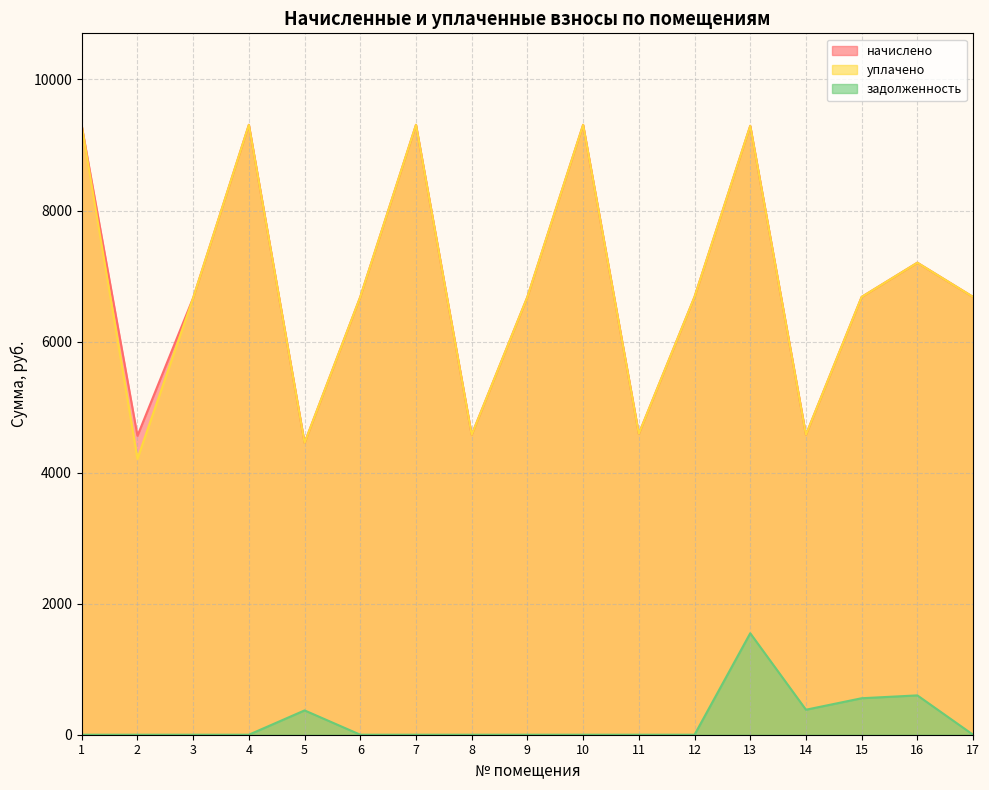

Where does the начислено series first go above 6681?

1